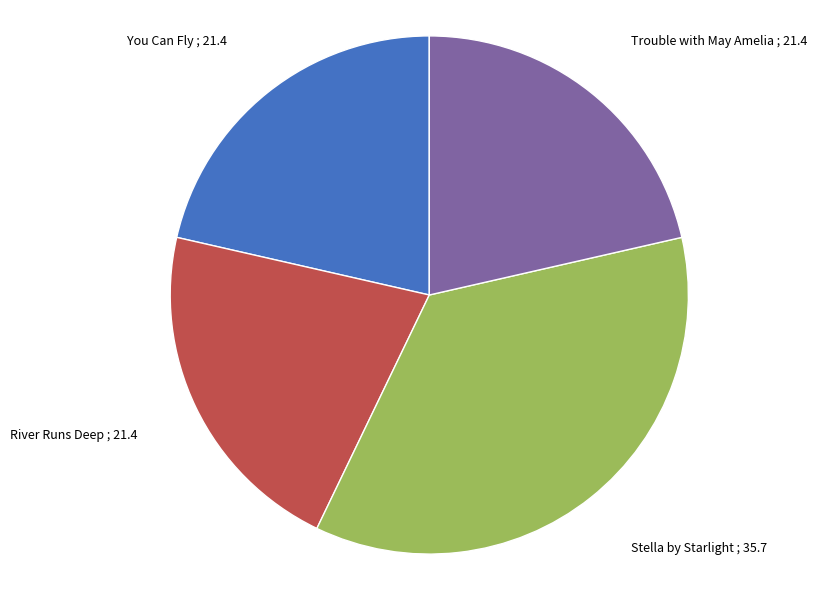

Is it true that River Runs Deep is 21% of the pie?

True